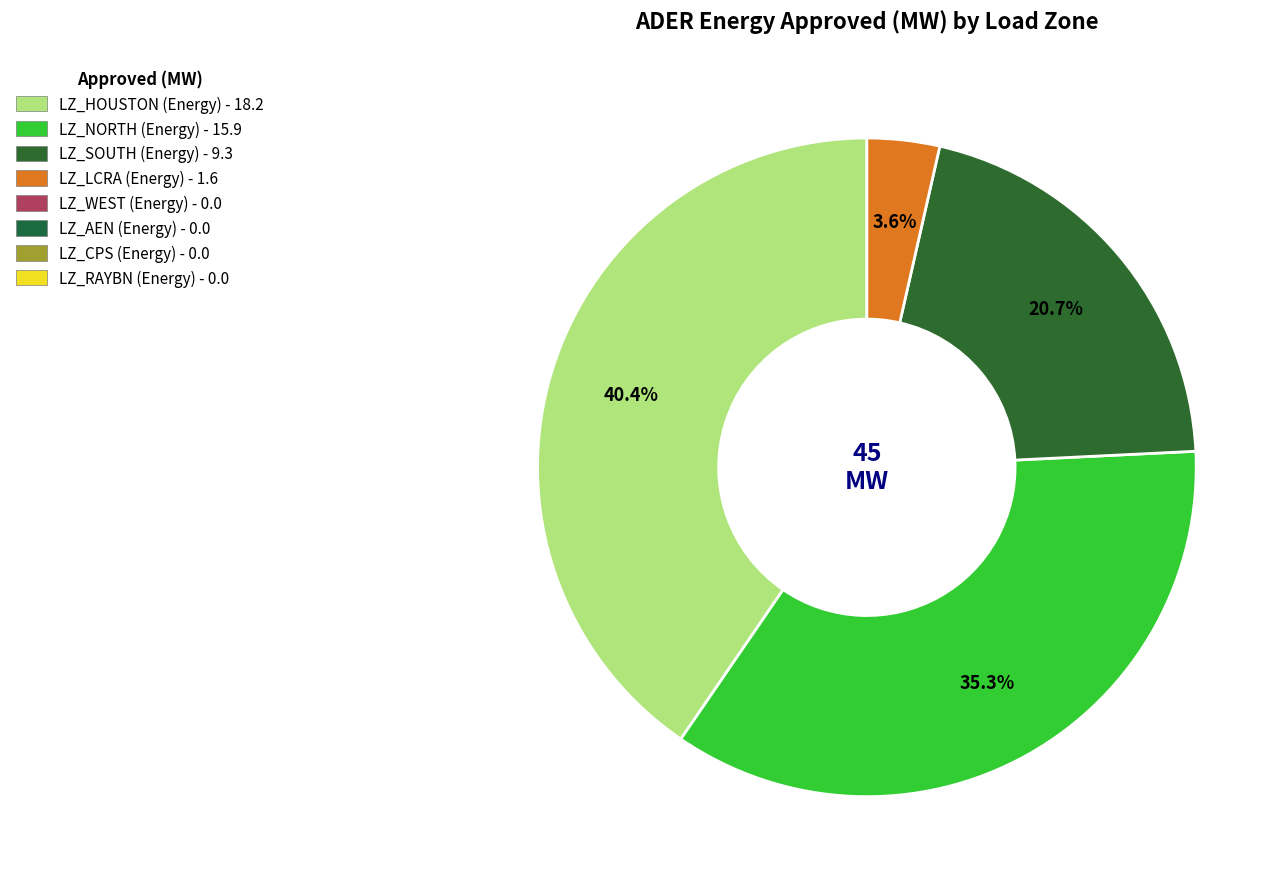

Is there any slice that represents more than half of the pie?

No